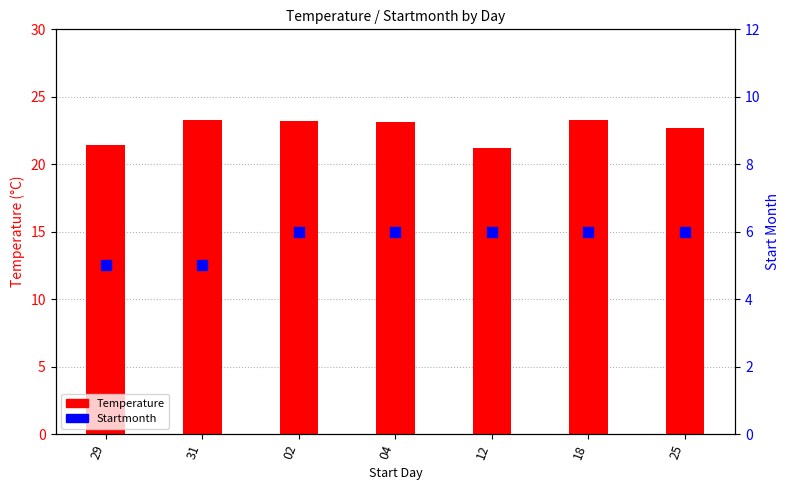

Which series reaches the maximum Y coordinate?

Temperature